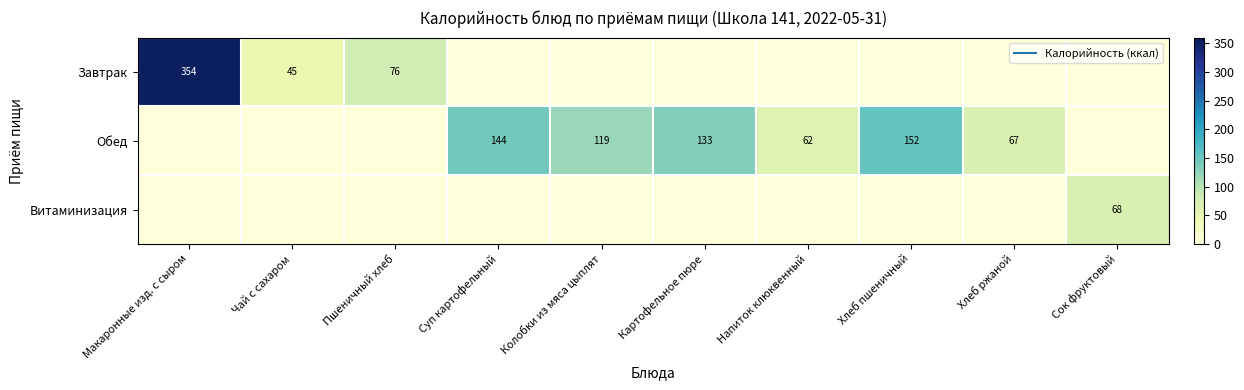

What is the maximum value for Обед?

152